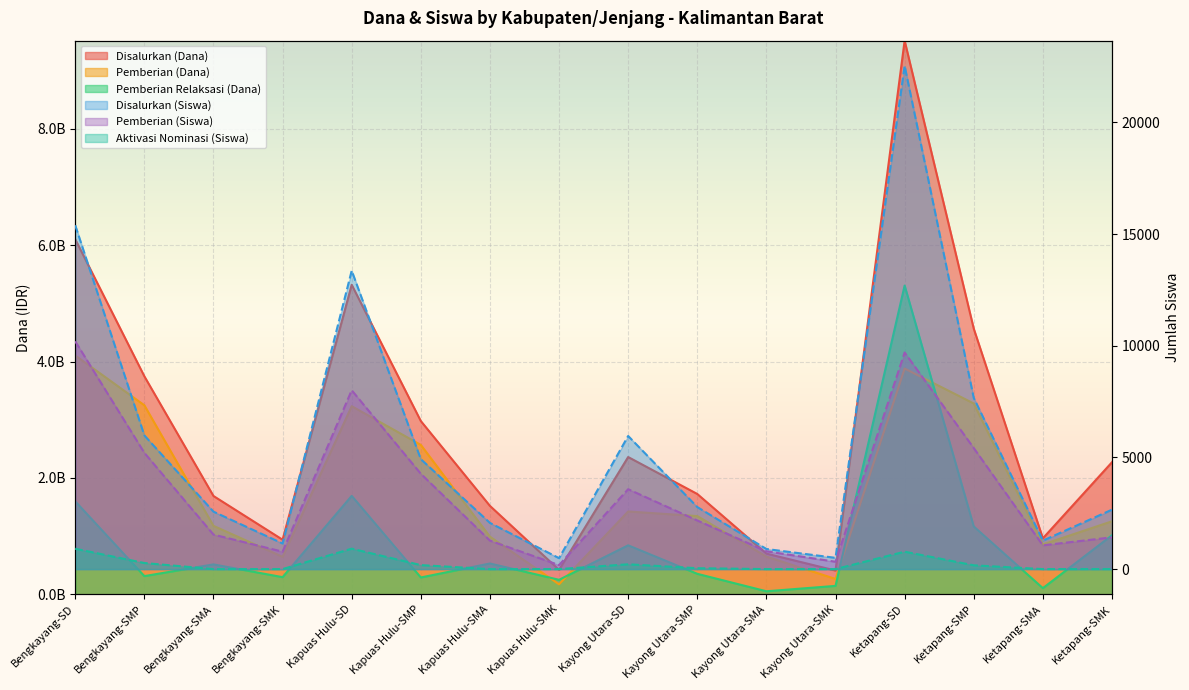

What is the minimum value for Pemberian (Dana)?

171000000